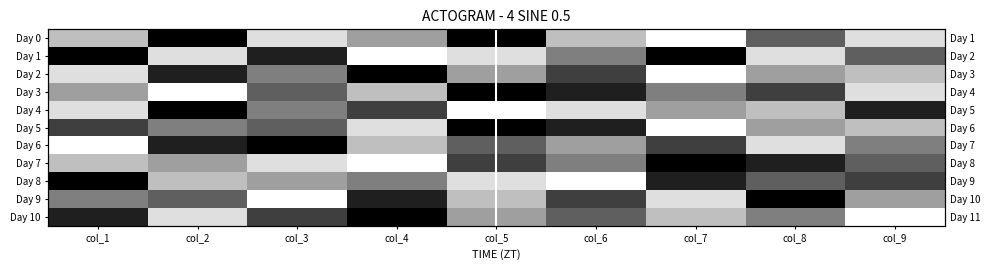

What is the greatest value displayed?

9